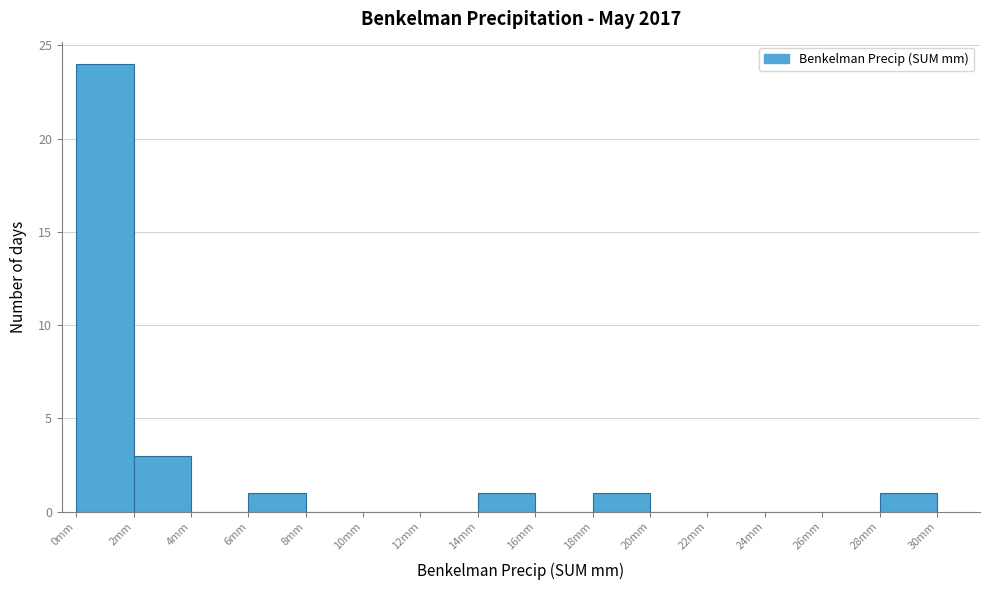

Which range on the x-axis has the tallest bar?

0 to 2